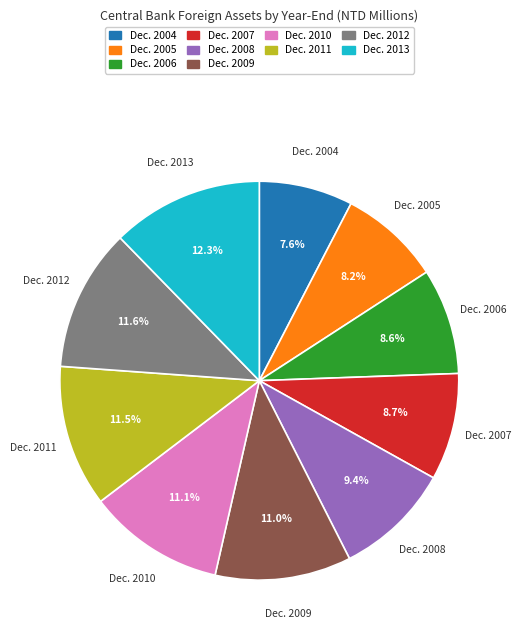

Is Dec. 2005 the majority of the pie?

No